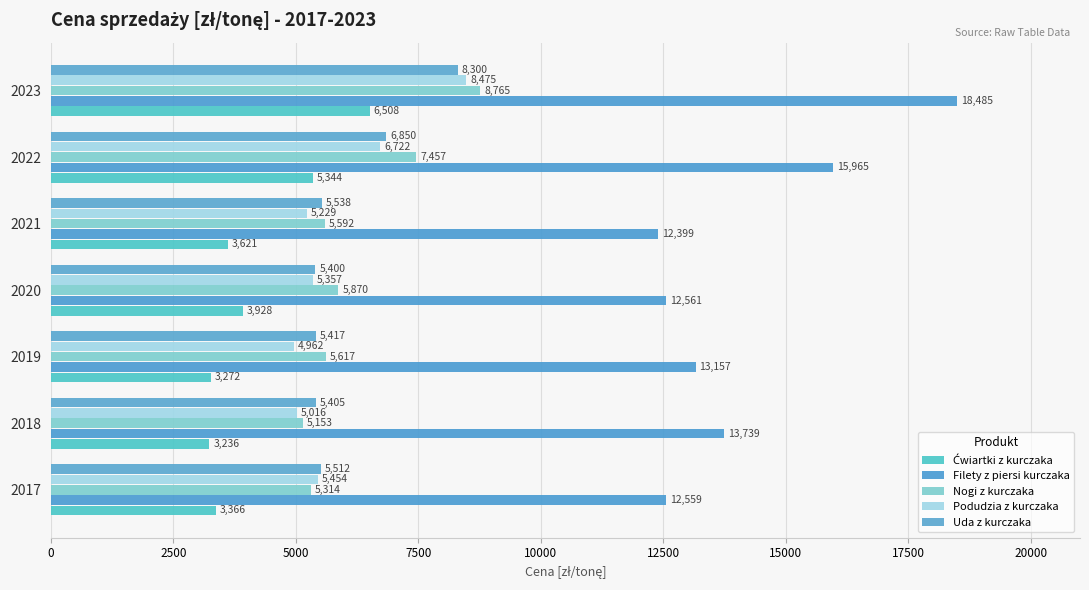

How many distinct data groups are displayed?

5